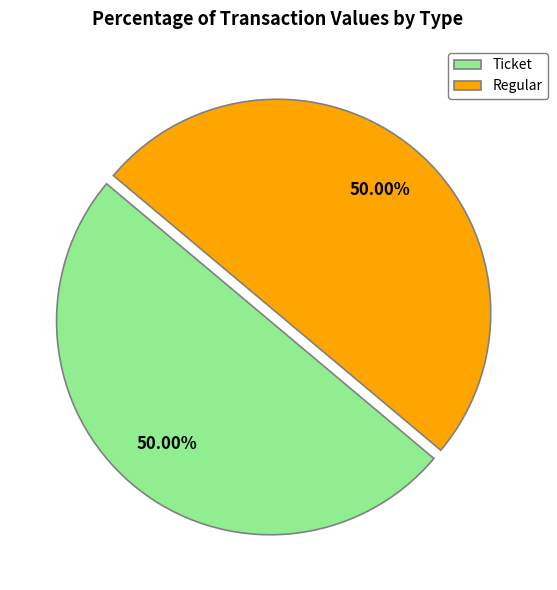

Do Regular and Ticket together represent more than half of the pie?

Yes